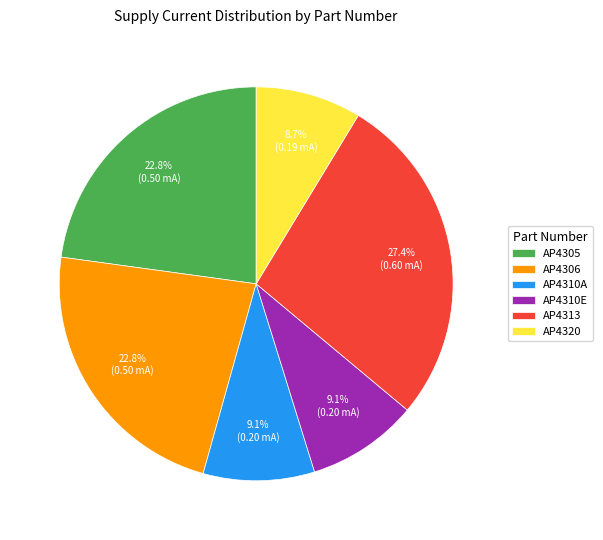

Which slice is the largest?

AP4313